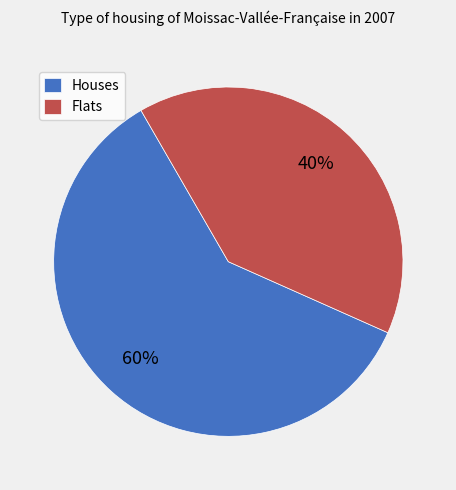

Approximately how many times larger is the value at Houses compared to Flats?

1.5